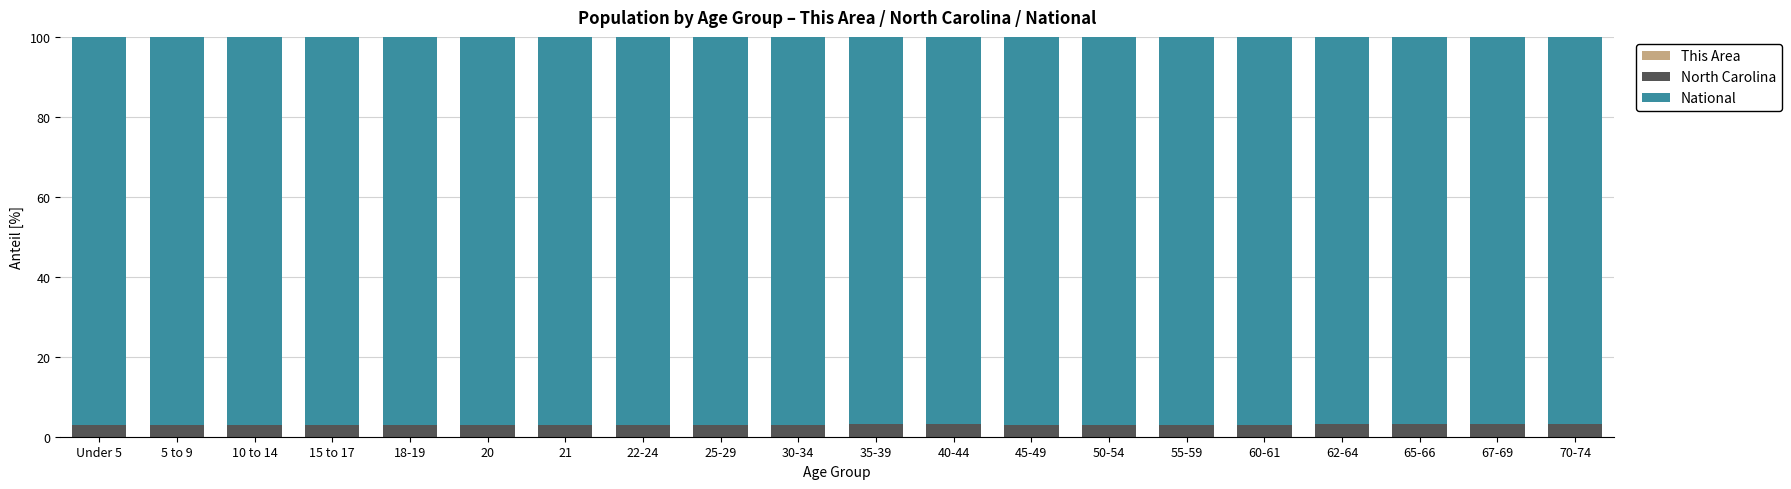

At which category is the sum across all series the highest?

18-19